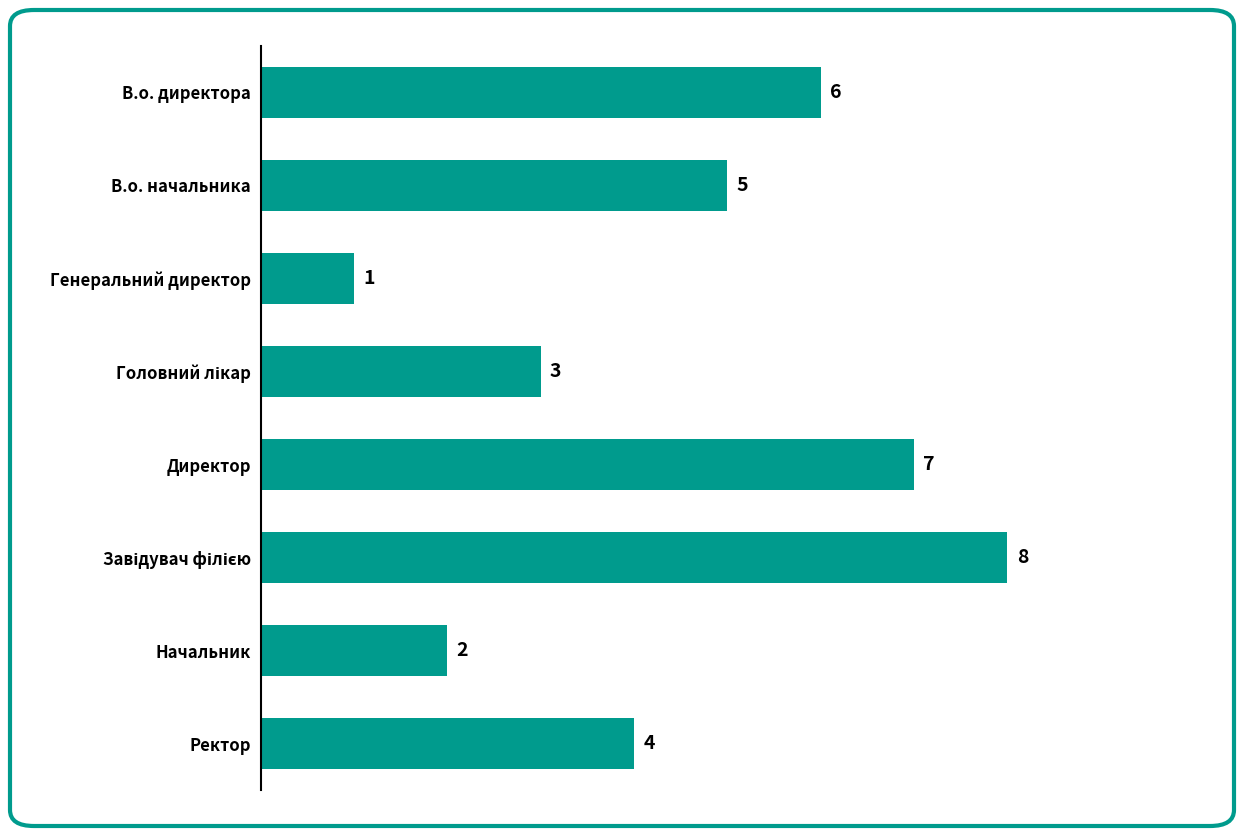

The chart shows a value of 8 at В.о. начальника. True or false?

False